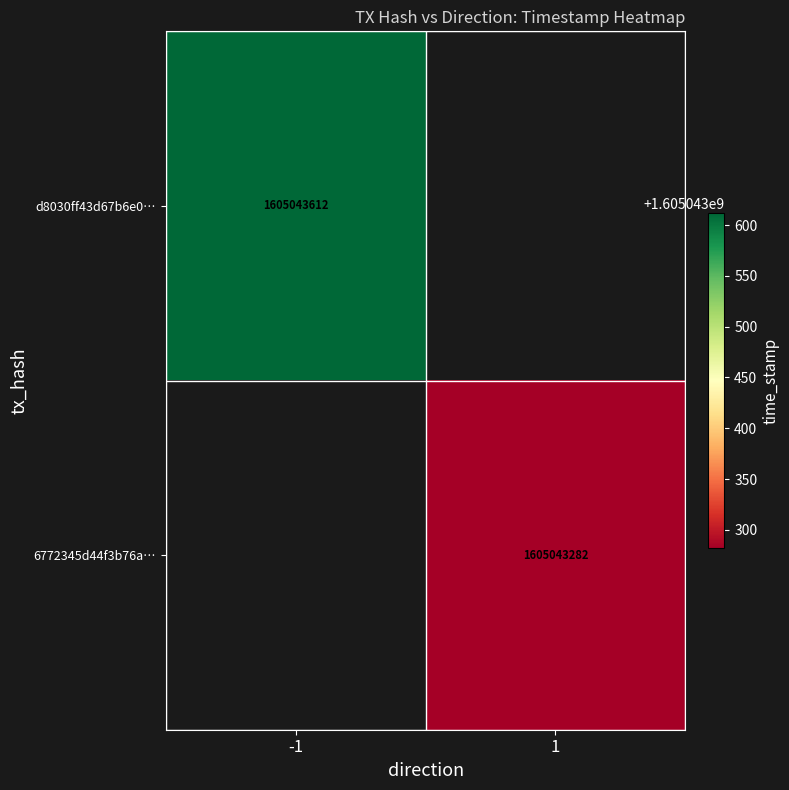

What value does the 6772345d44f3b76af7a424b60a460690a1d4dce series have at 1, to the nearest 50?

1605043300